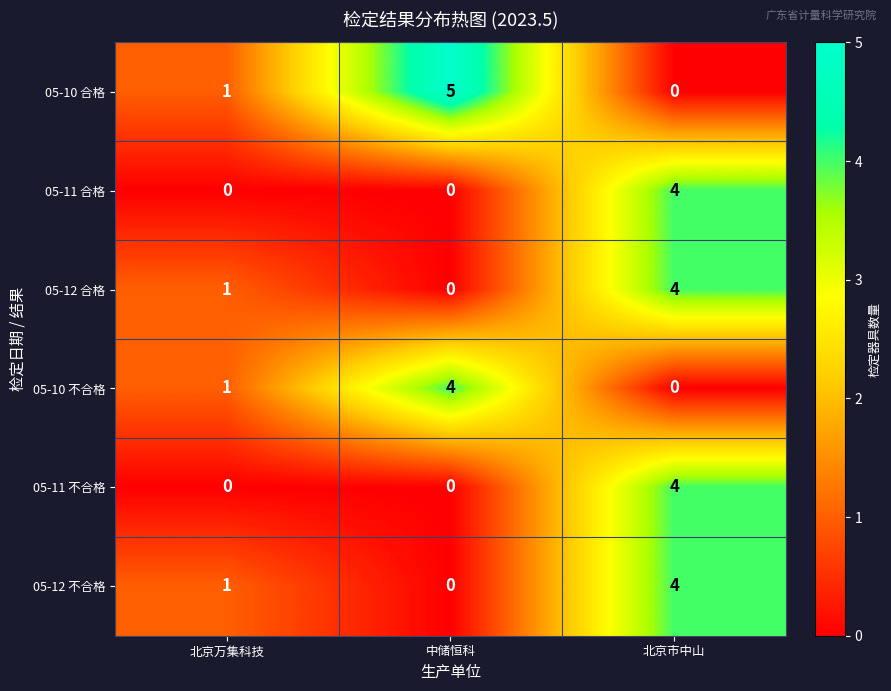

The 05-11 合格 series shows 2 at 中储恒科. True or false?

False